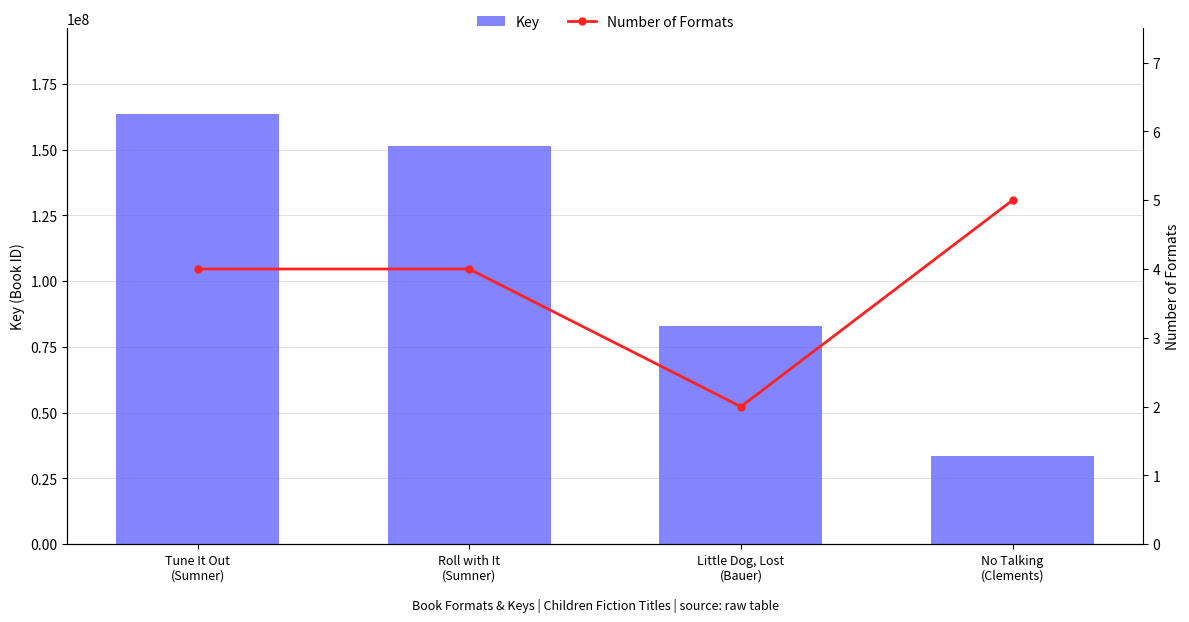

Reading right to left, list all the values displayed in this chart.

Key: No Talking
(Clements)=33633402	Little Dog, Lost
(Bauer)=83028718	Roll with It
(Sumner)=151470306	Tune It Out
(Sumner)=163442704
Number of Formats: No Talking
(Clements)=5	Little Dog, Lost
(Bauer)=2	Roll with It
(Sumner)=4	Tune It Out
(Sumner)=4